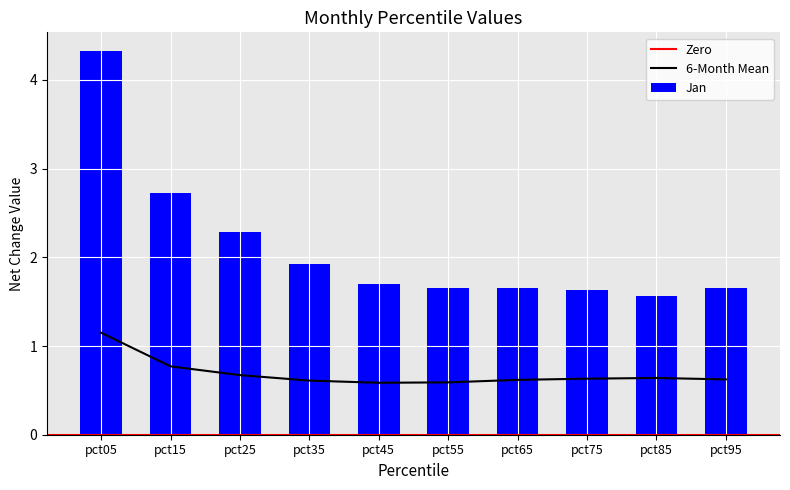

Which category has the lowest value in the Jan series?

pct85